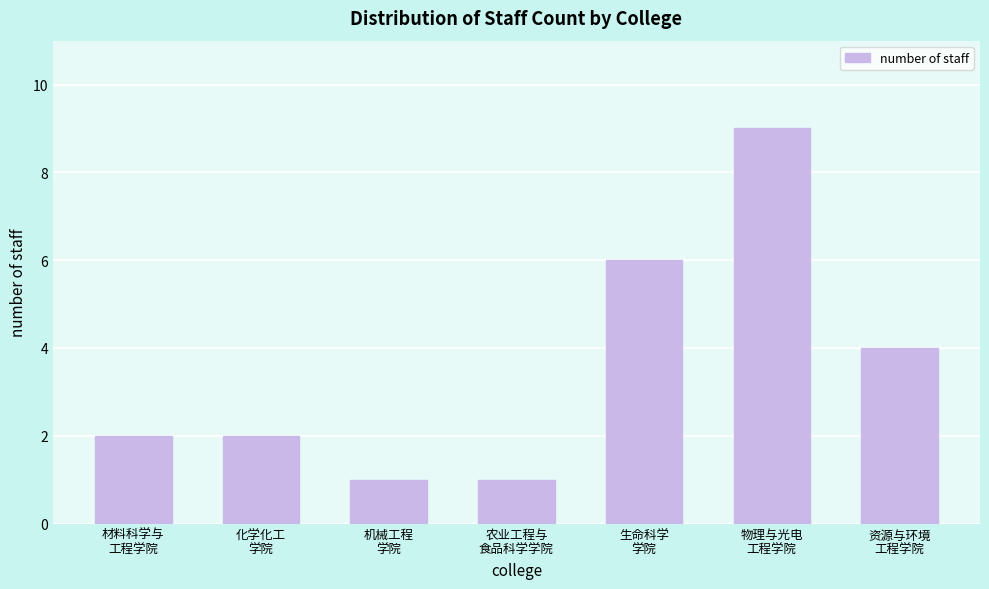

Reading left to right, list all the values displayed in this chart.

2	2	1	1	6	9	4